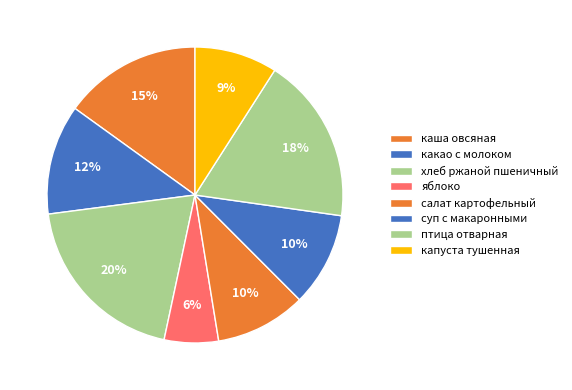

What is the largest slice in the pie chart?

хлеб ржаной пшеничный